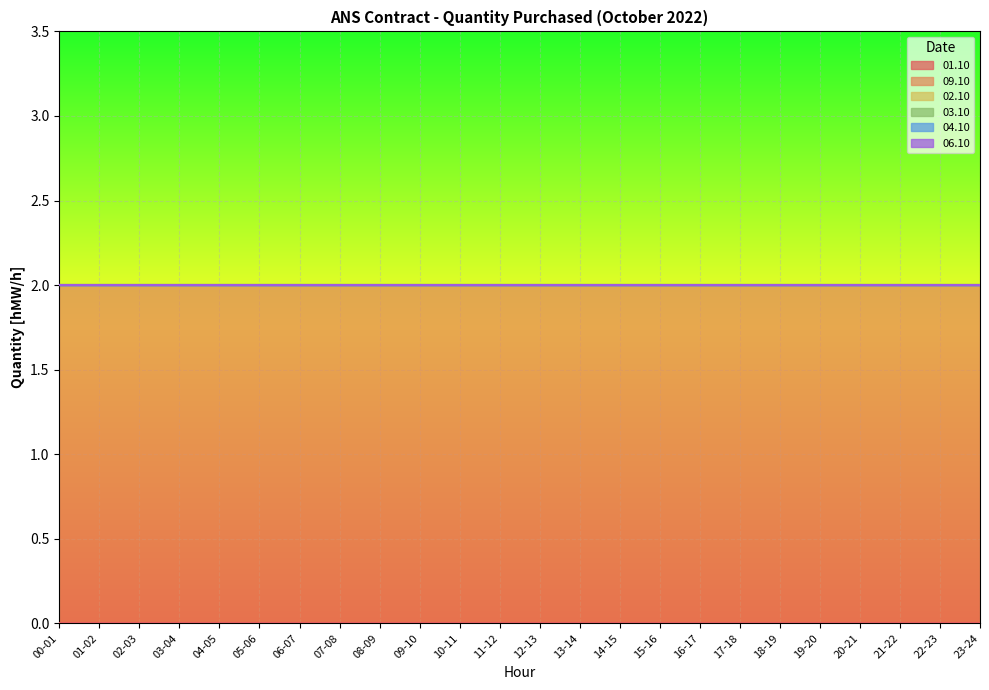

Which series has the widest spread of values?

01.10